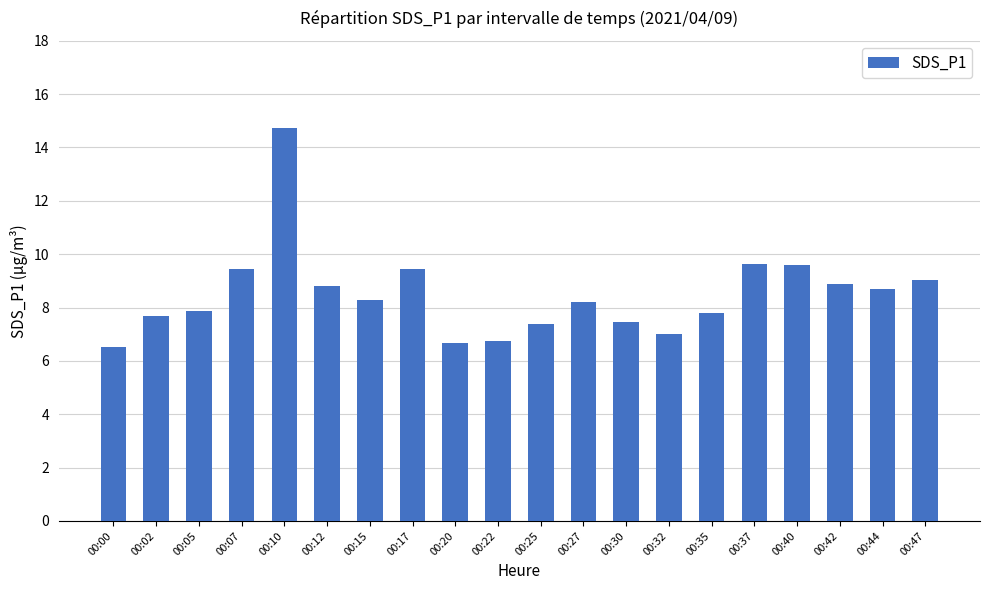

Count the number of categories in the chart.

20